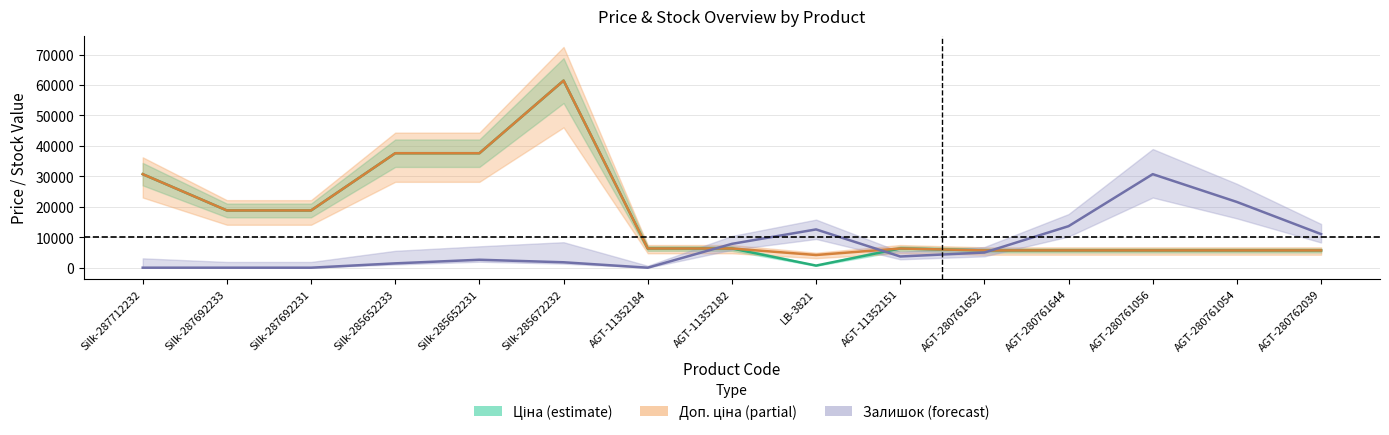

The Залишок series shows 22670.9 at AGT-280761644. True or false?

False